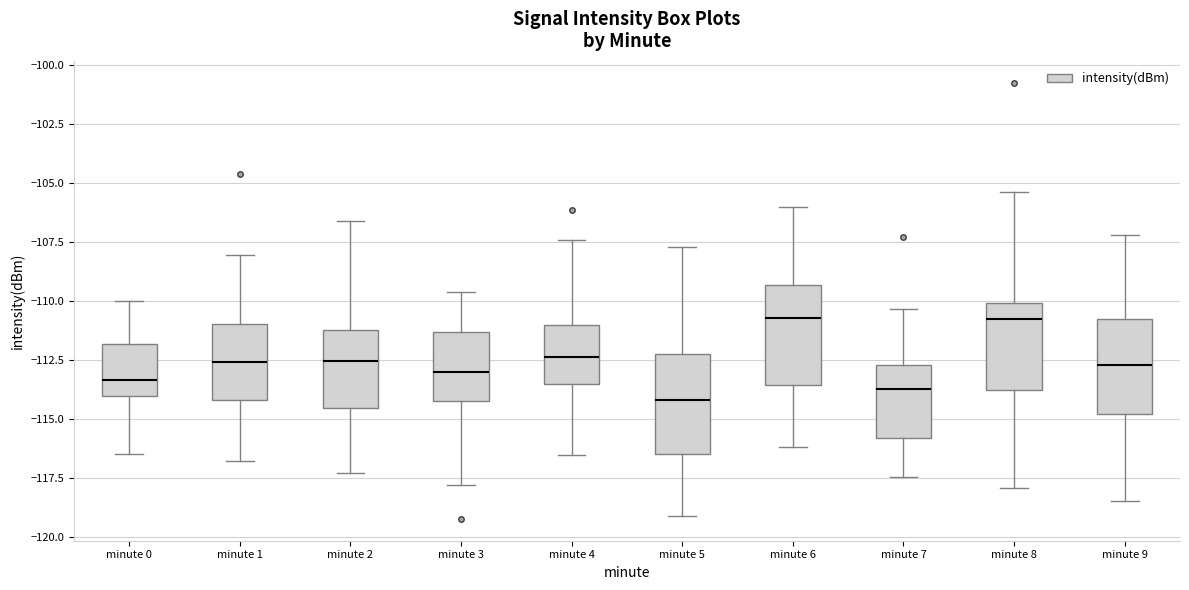

Where does the median line of the box for minute 7 sit on the y-axis? The values are not printed on the chart, so give them approximately, as read against the axis.

-113.5